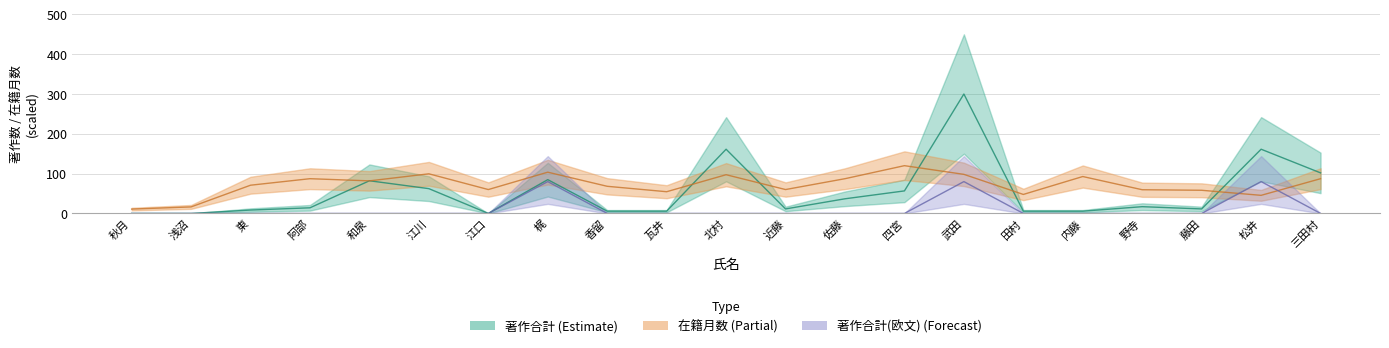

Which series has the widest spread of values?

著作合計